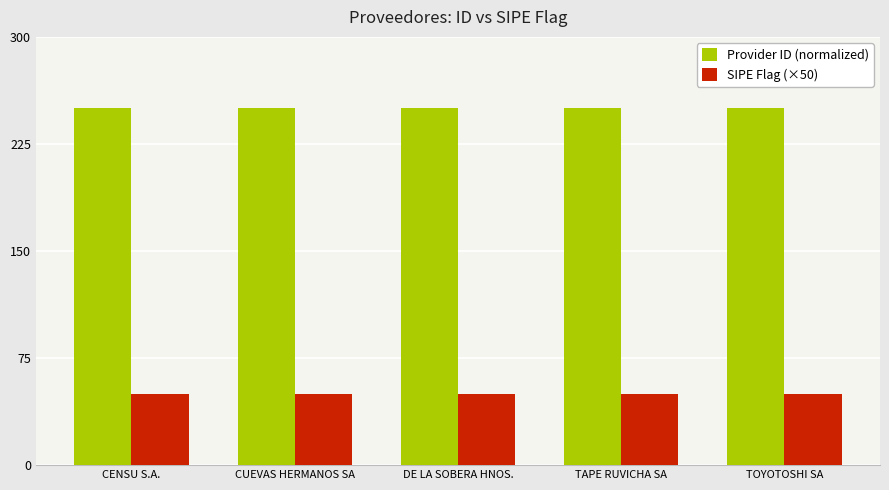

Read the Provider ID (normalized) value at DE LA SOBERA HNOS..

250.0